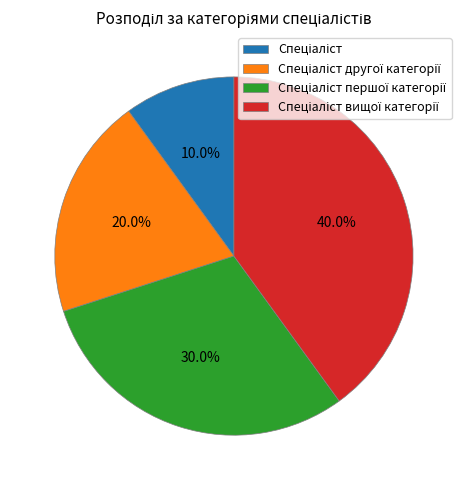

Is there any slice that represents more than half of the pie?

No